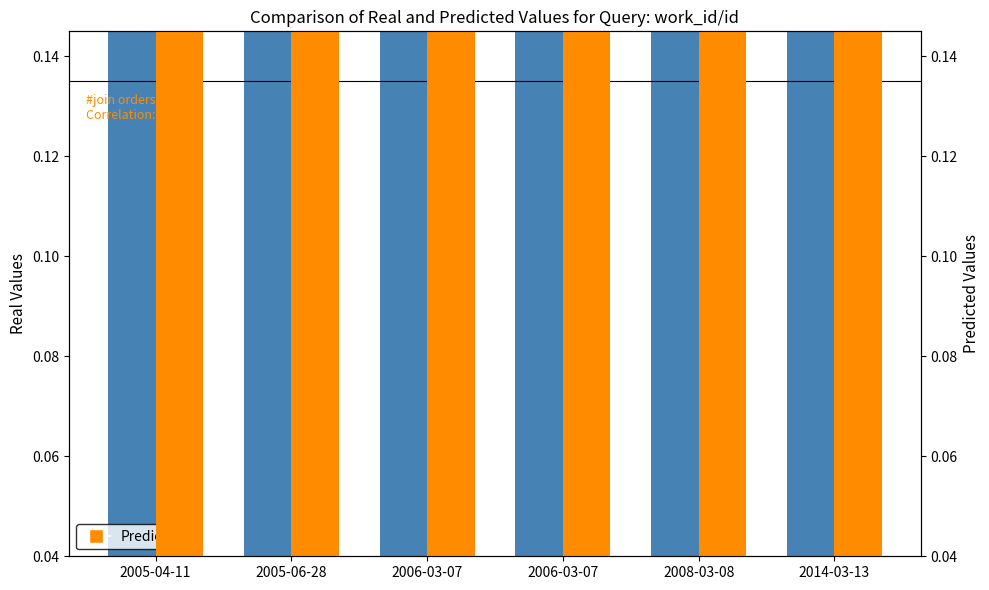

What is the label of the 1st bar from the left?

2005-04-11